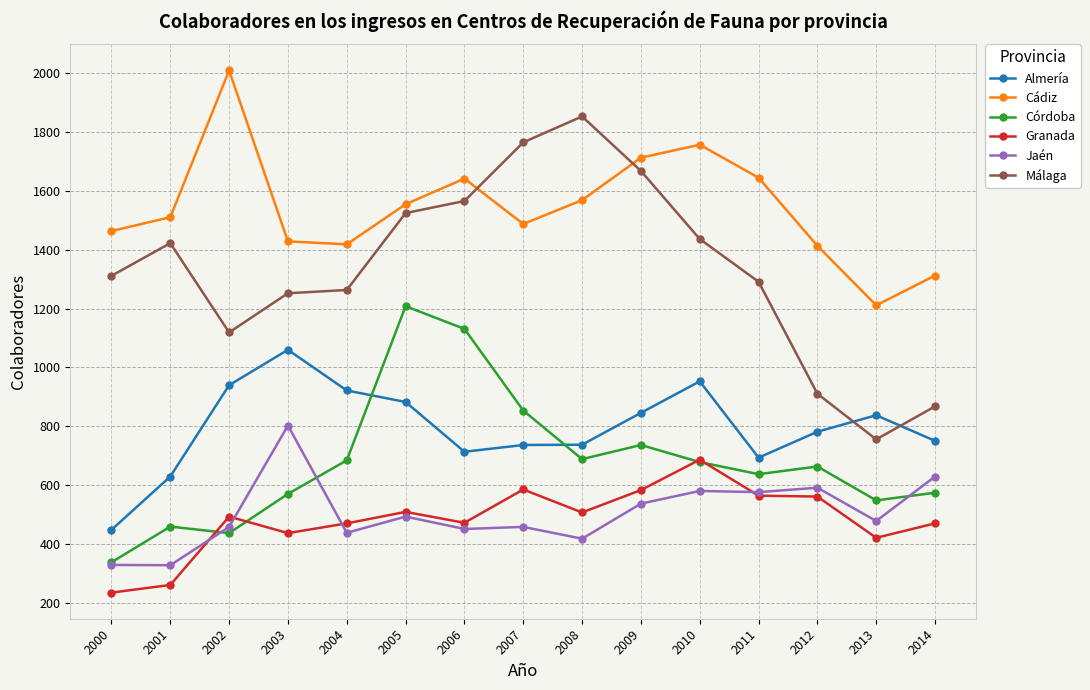

What is the sum of the Málaga values at 2004 and 2012?

2174